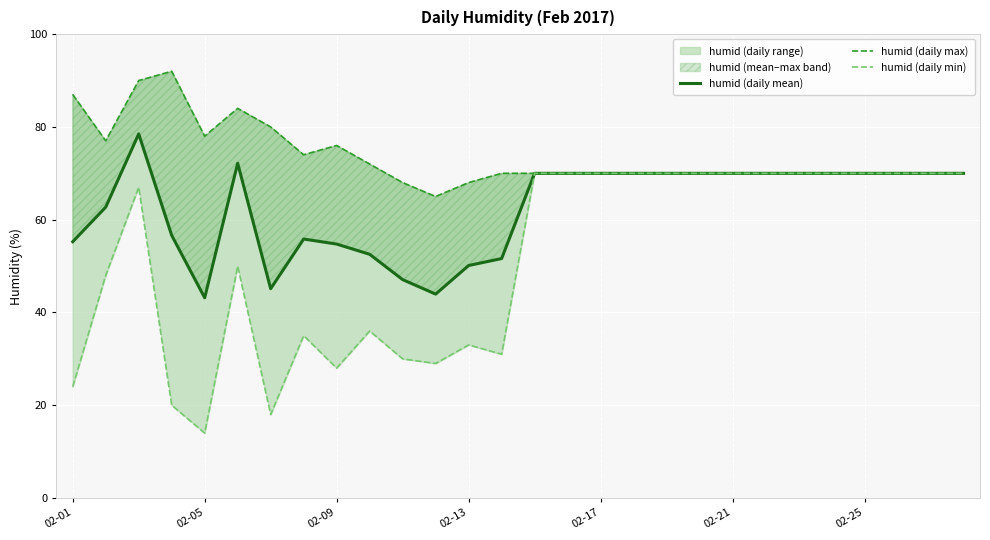

What value does the humid (daily min) series have at 17?

70.0